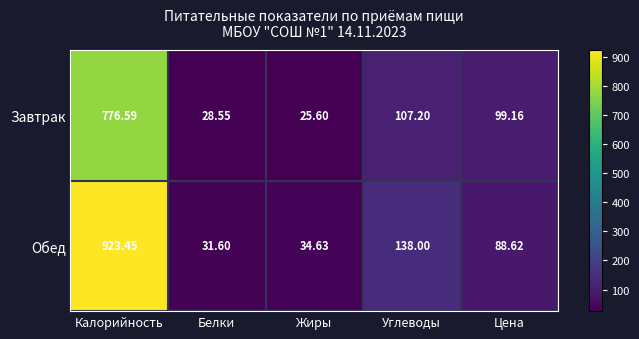

Count the number of data series in this chart.

2